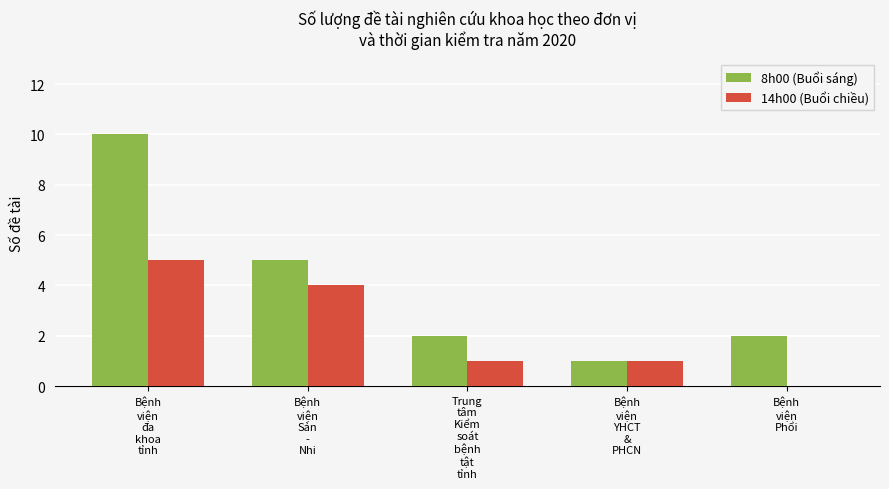

Which series has the largest total across all categories?

8h00 (Buổi sáng)